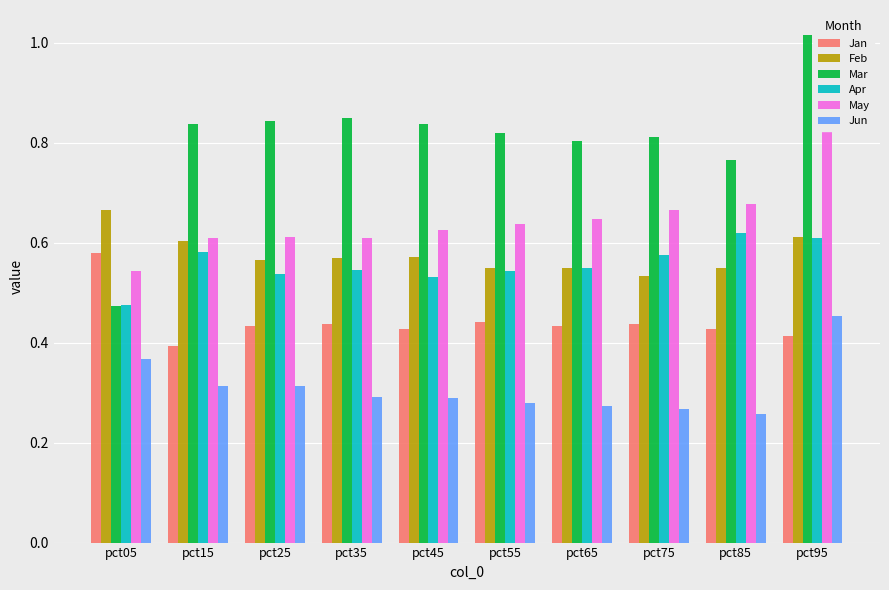

Rank the series at pct45 from highest to lowest value.

Mar, May, Feb, Apr, Jan, Jun